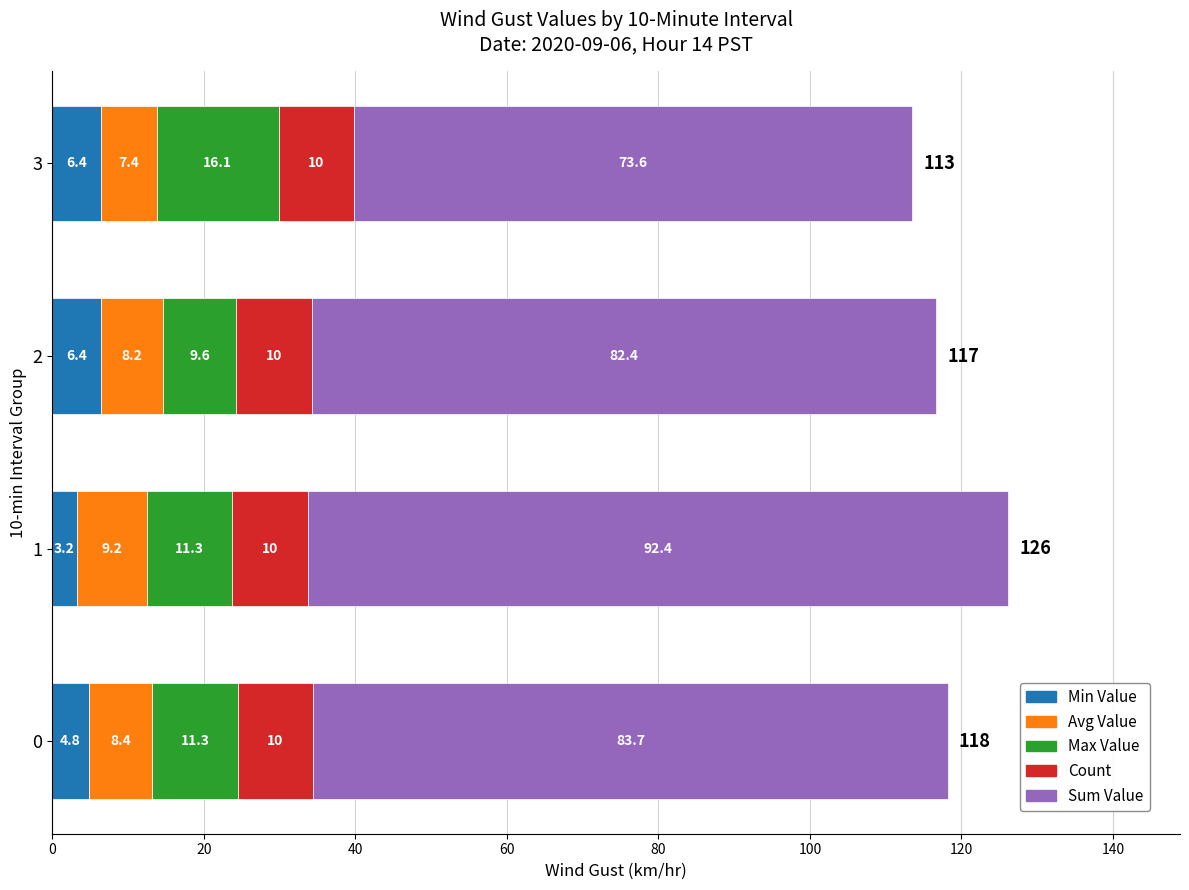

How many data points does each series have?

4